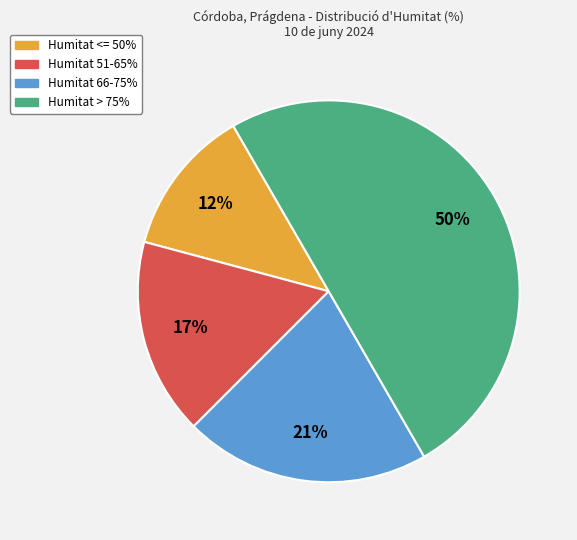

To the nearest percent, what is the average slice percentage?

25%